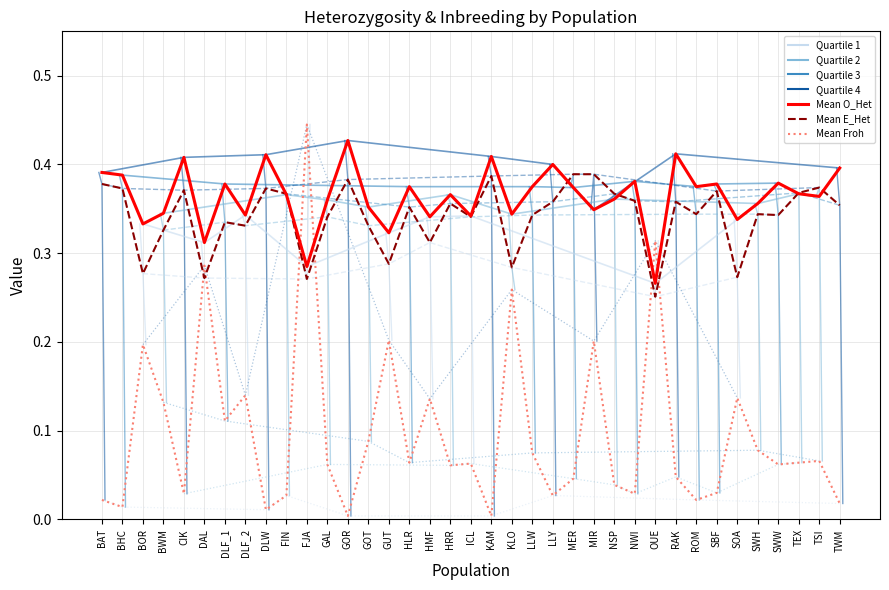

Which category has the lowest value across all series?

GOR